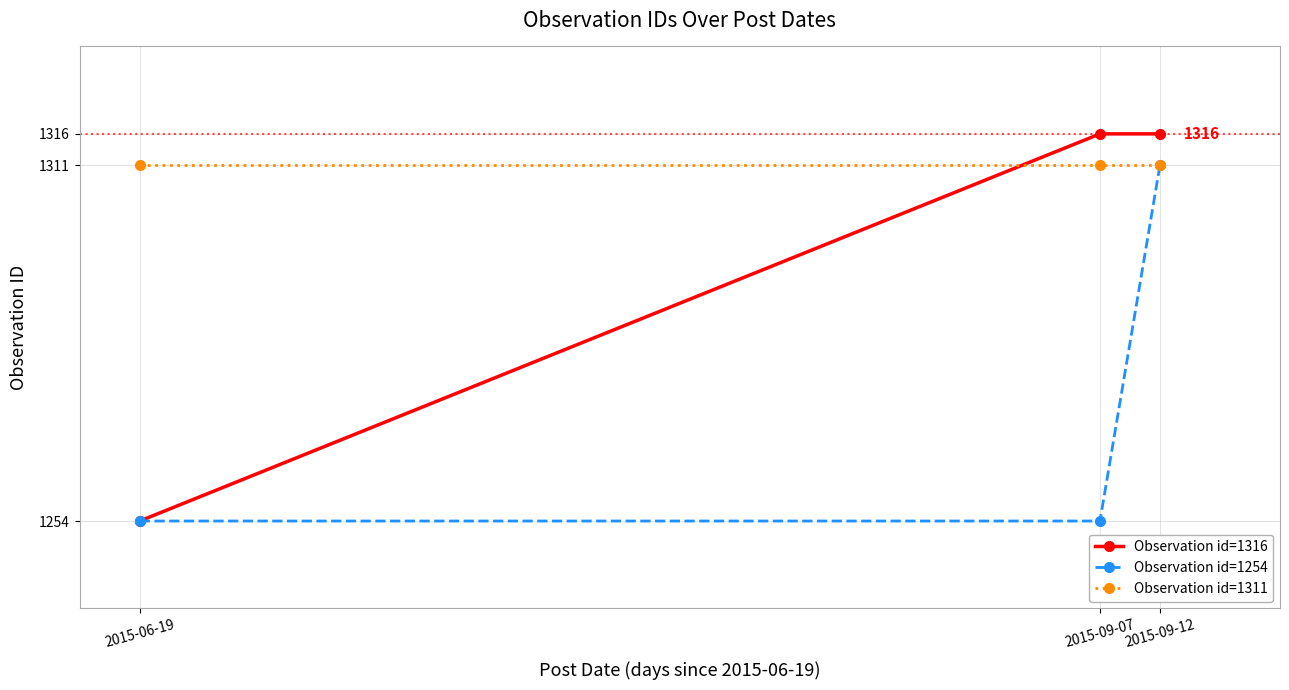

Is the value of Observation id=1316 at 2015-09-12 greater than the value of Observation id=1311 at 2015-09-12?

Yes